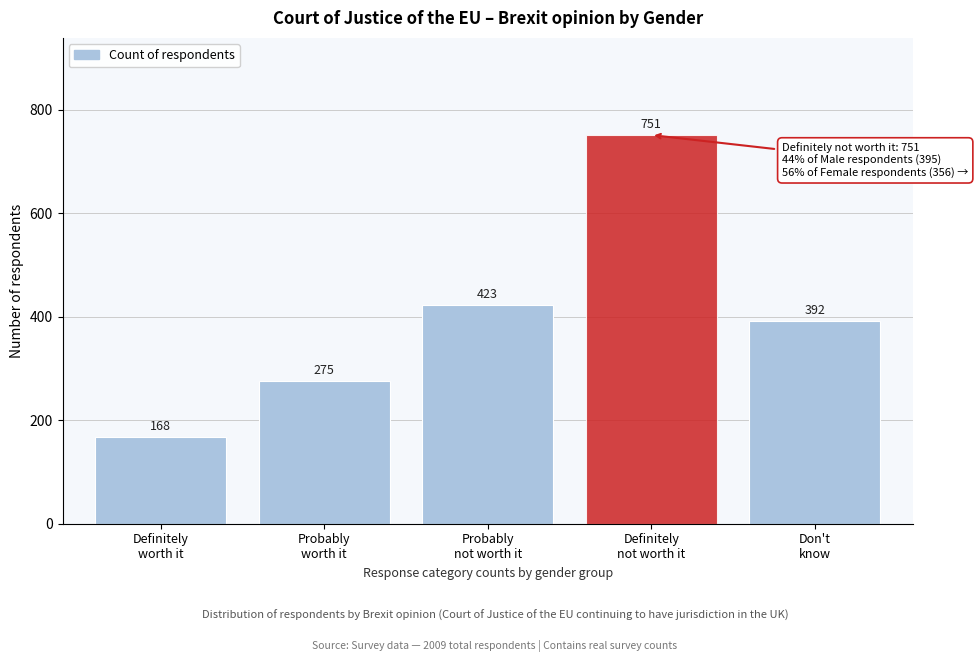

Reading left to right, extract all data points from this chart.

168	275	423	751	392